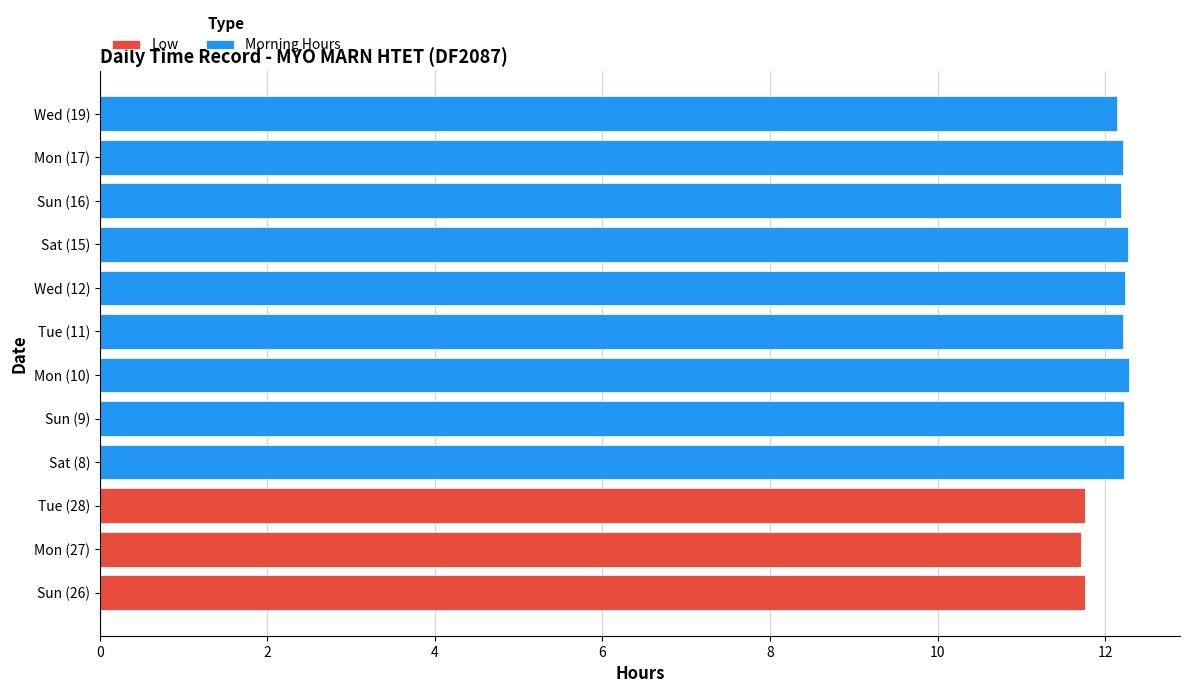

What are all the series names shown in the legend?

Low, Morning Hours